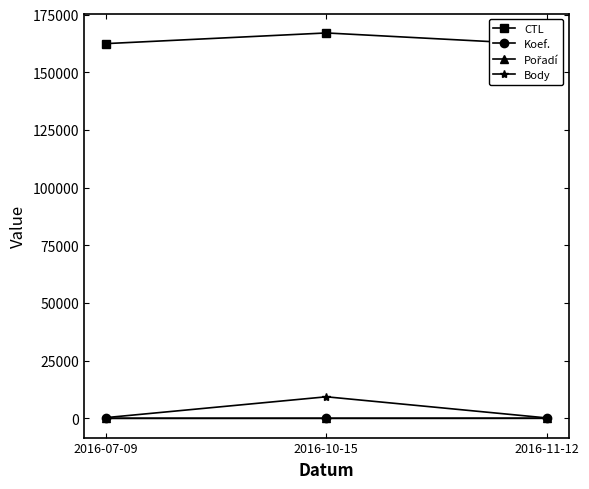

Is it true that Body equals 13958 at 2016-10-15?

False